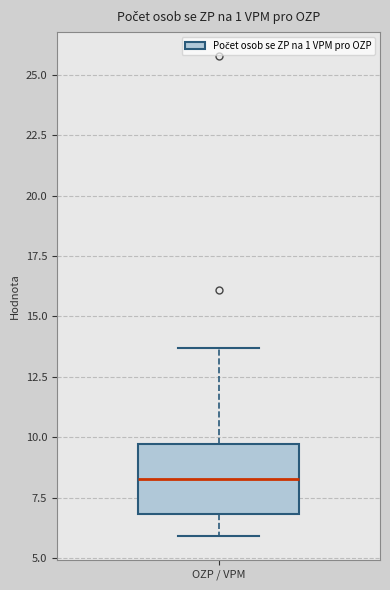

Read this box plot against the y-axis: the position of the median line, the range covered by the box, and the ends of both whiskers. The values are not printed on the chart, so give them approximately, as read against the axis.

median 8.5, box 7.0 to 9.5, whiskers 6.0 to 13.5